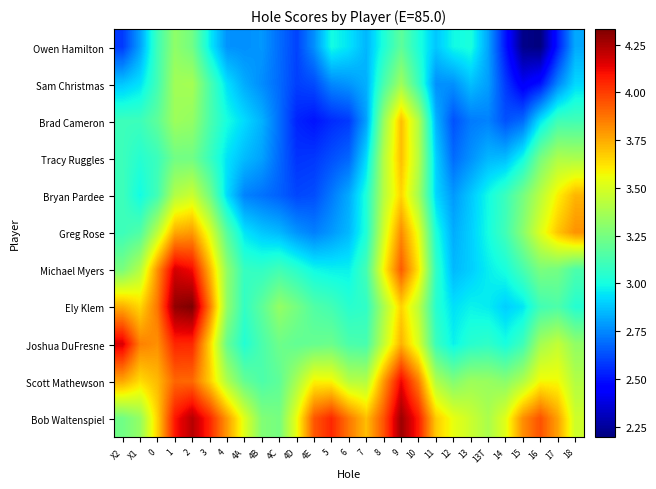

What is the difference between the highest and lowest values at 3?

1.1